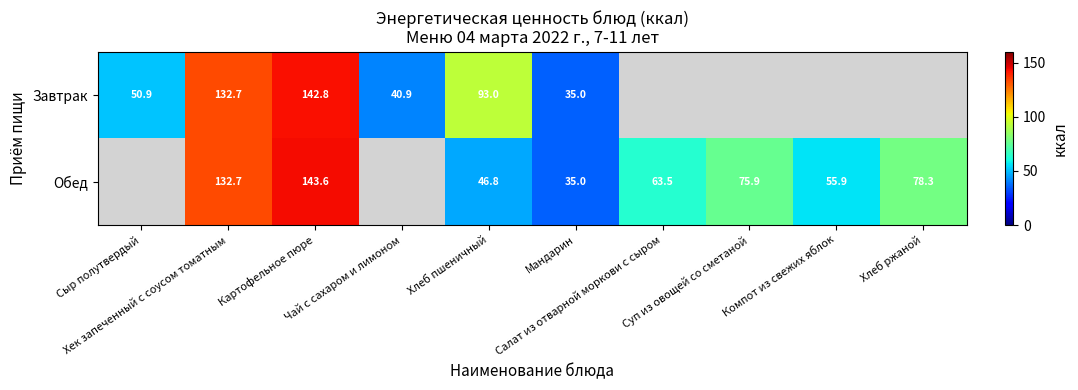

Where is Завтрак nearest to the value 88?

Хлеб пшеничный